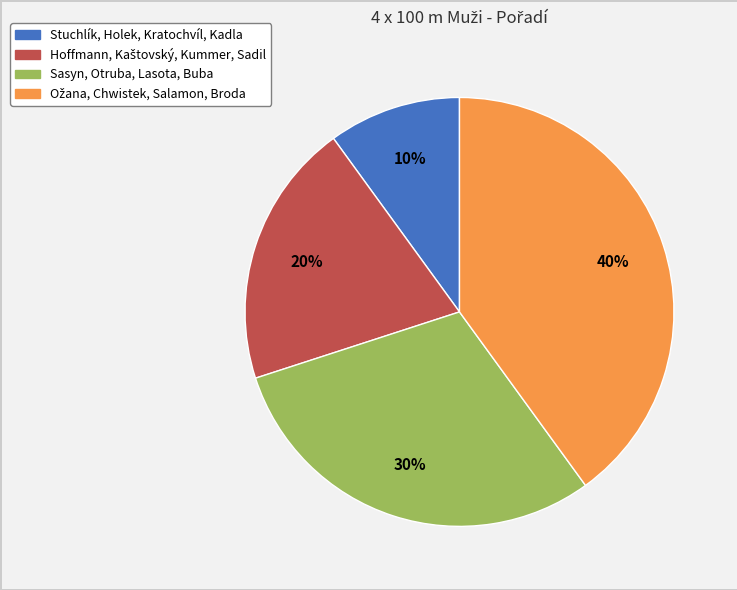

To the nearest percent, what portion does Sasyn, Otruba, Lasota, Buba represent?

30%